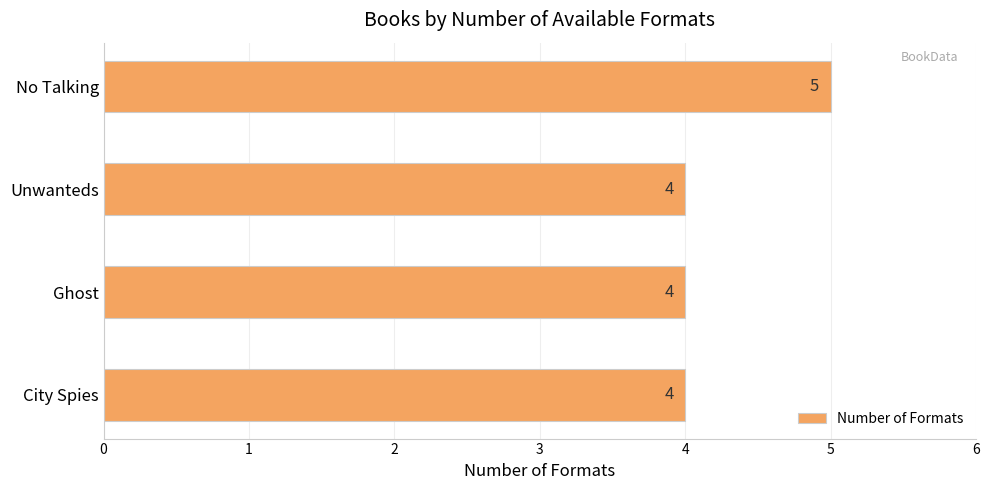

Count the values in the range 4 to 5.

4